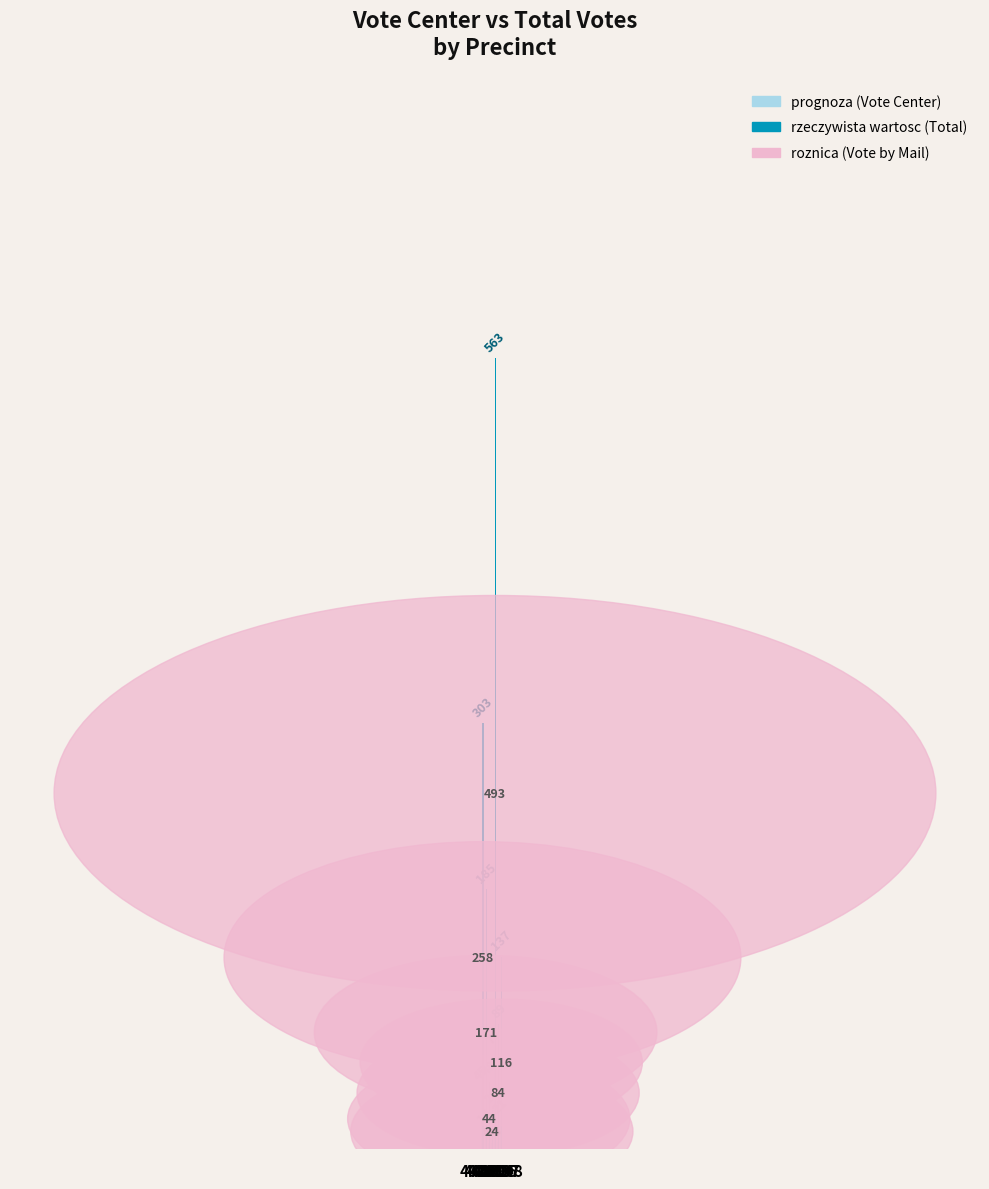

Which category has the highest value across all series?

40606